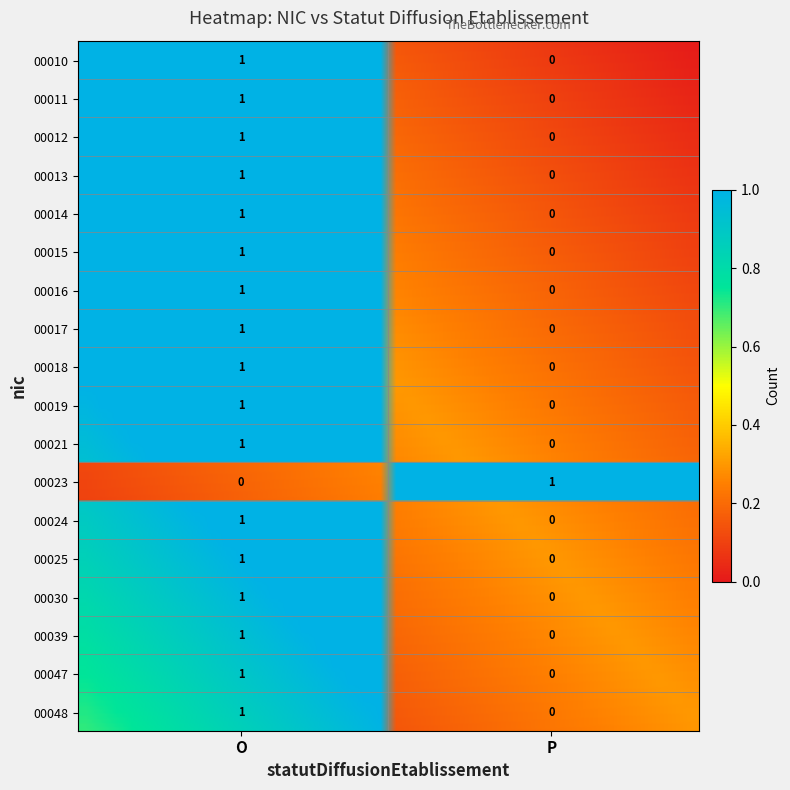

What is the difference between the highest and lowest values at P?

1